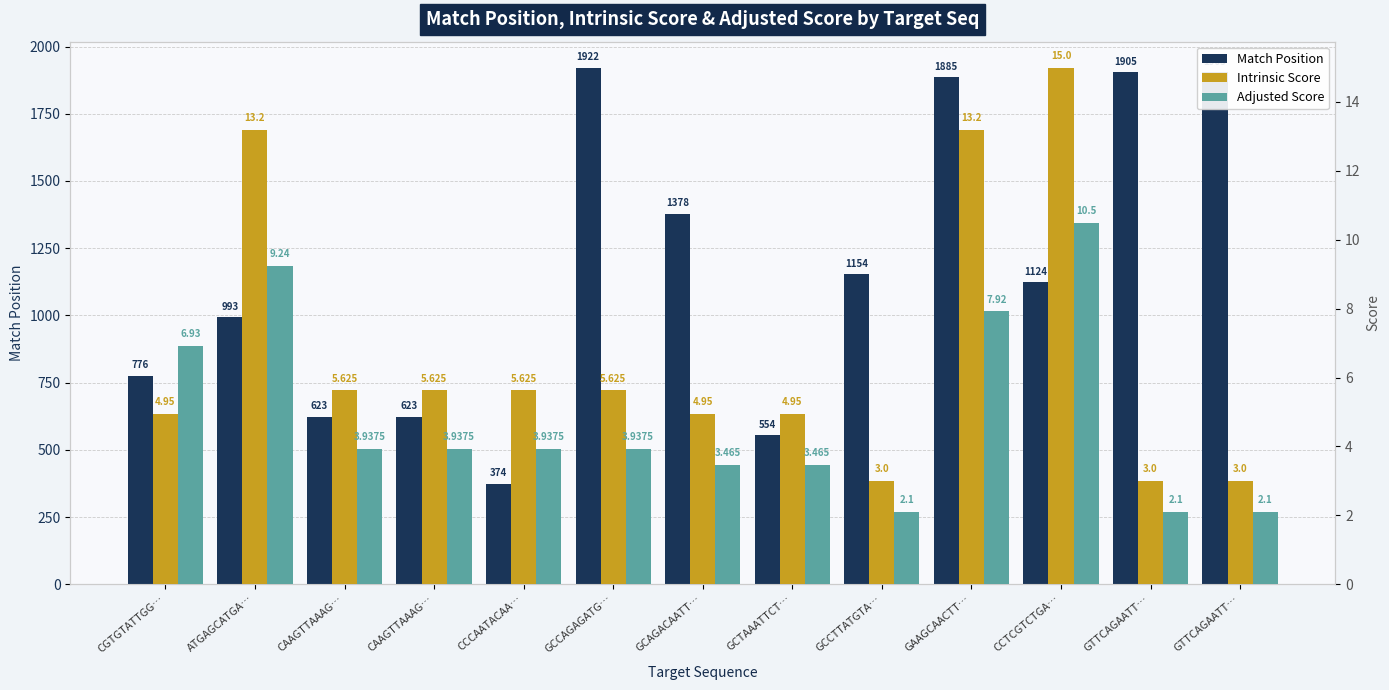

How many values in the Adjusted Score series exceed 3?

10